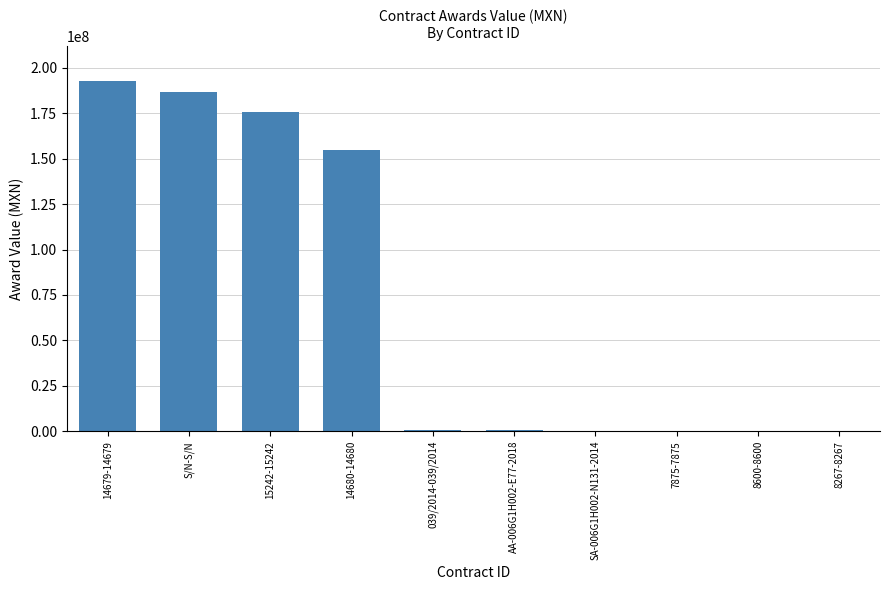

What is the sum of all values?

710559032.7